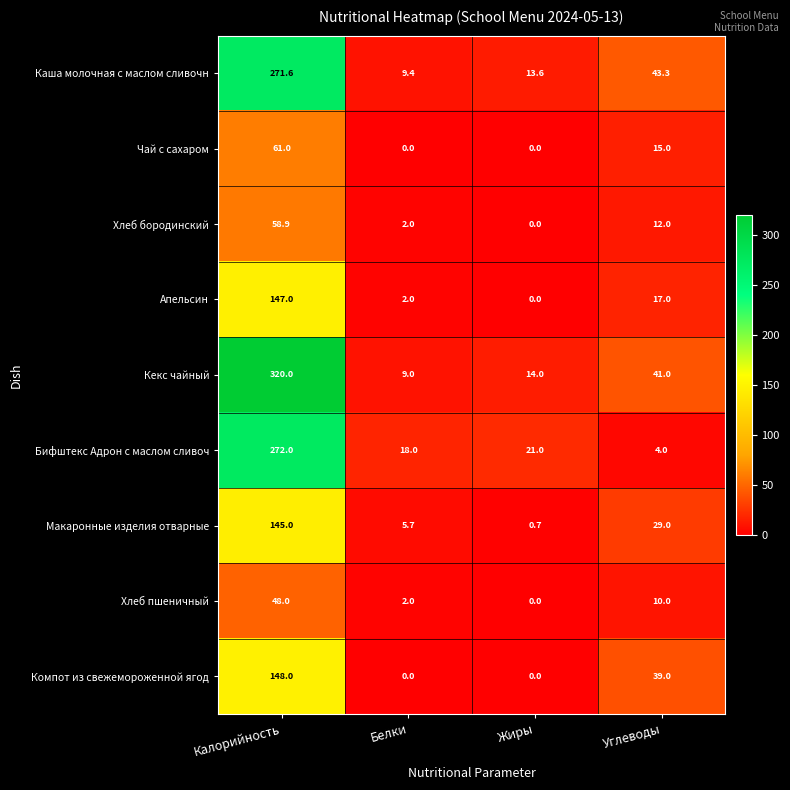

Which label corresponds to the largest value in the chart?

Калорийность